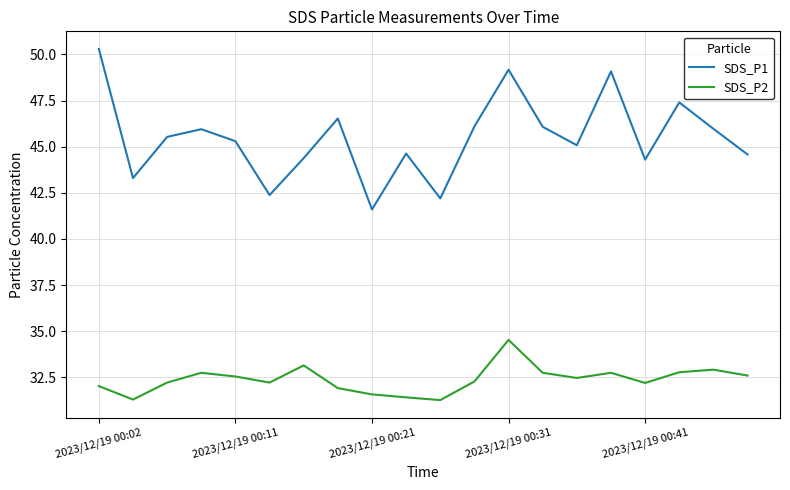

What is the difference between the maximum and minimum values in the SDS_P1 series?

8.7